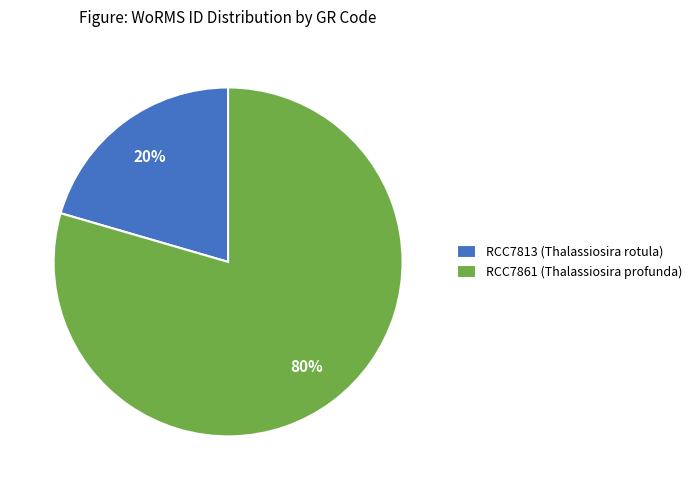

To the nearest percent, what is the average slice percentage?

50%